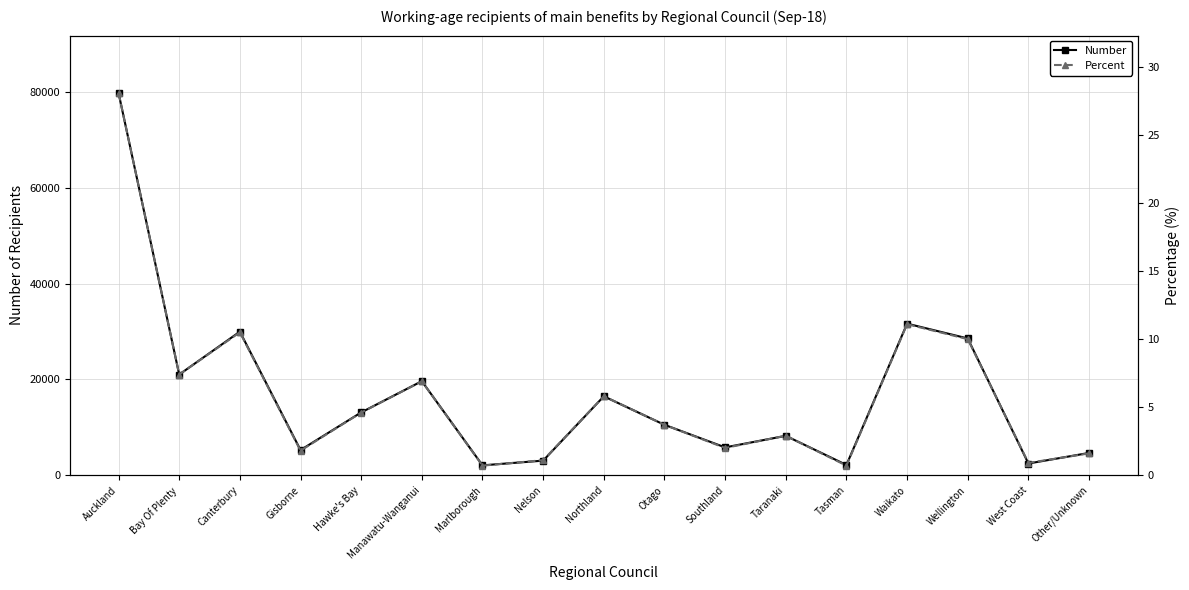

What is the difference between the Percent values at West Coast and Southland?

1.1